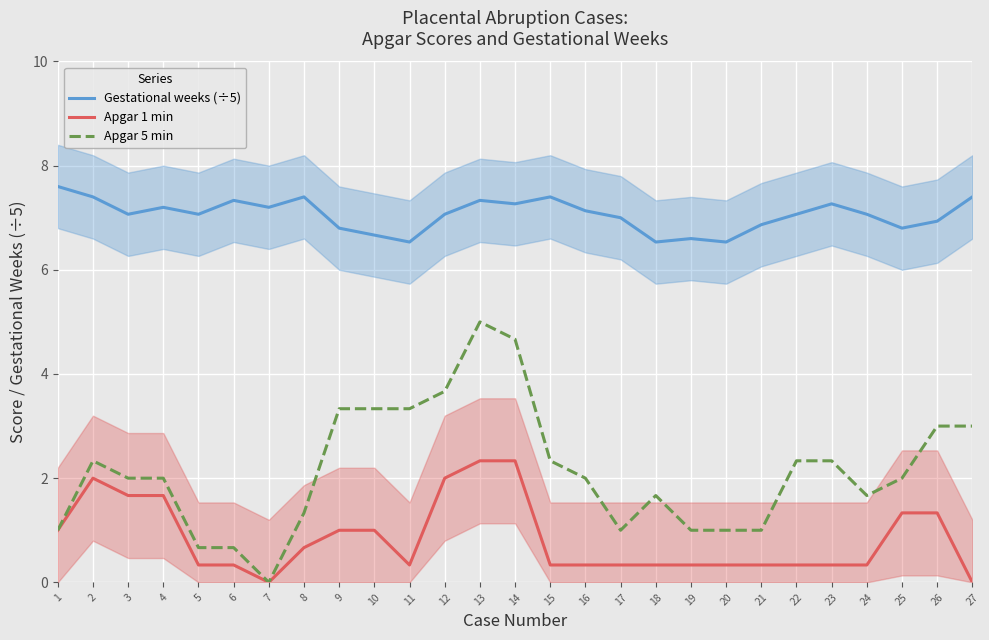

Reading left to right, list all the values displayed in this chart.

Gestational weeks (÷5): 7.6	7.4	7.1	7.2	7.1	7.3	7.2	7.4	6.8	6.7	6.5	7.1	7.3	7.3	7.4	7.1	7.0	6.5	6.6	6.5	6.9	7.1	7.3	7.1	6.8	6.9	7.4
Apgar 1 min: 1.0	2.0	1.7	1.7	0.3	0.3	0.0	0.7	1.0	1.0	0.3	2.0	2.3	2.3	0.3	0.3	0.3	0.3	0.3	0.3	0.3	0.3	0.3	0.3	1.3	1.3	0.0
Apgar 5 min: 1.0	2.3	2.0	2.0	0.7	0.7	0.0	1.3	3.3	3.3	3.3	3.7	5.0	4.7	2.3	2.0	1.0	1.7	1.0	1.0	1.0	2.3	2.3	1.7	2.0	3.0	3.0